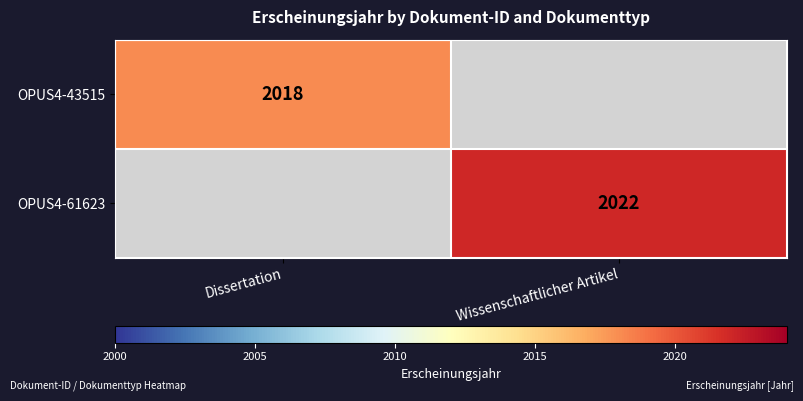

At which category is the sum across all series the highest?

Wissenschaftlicher Artikel